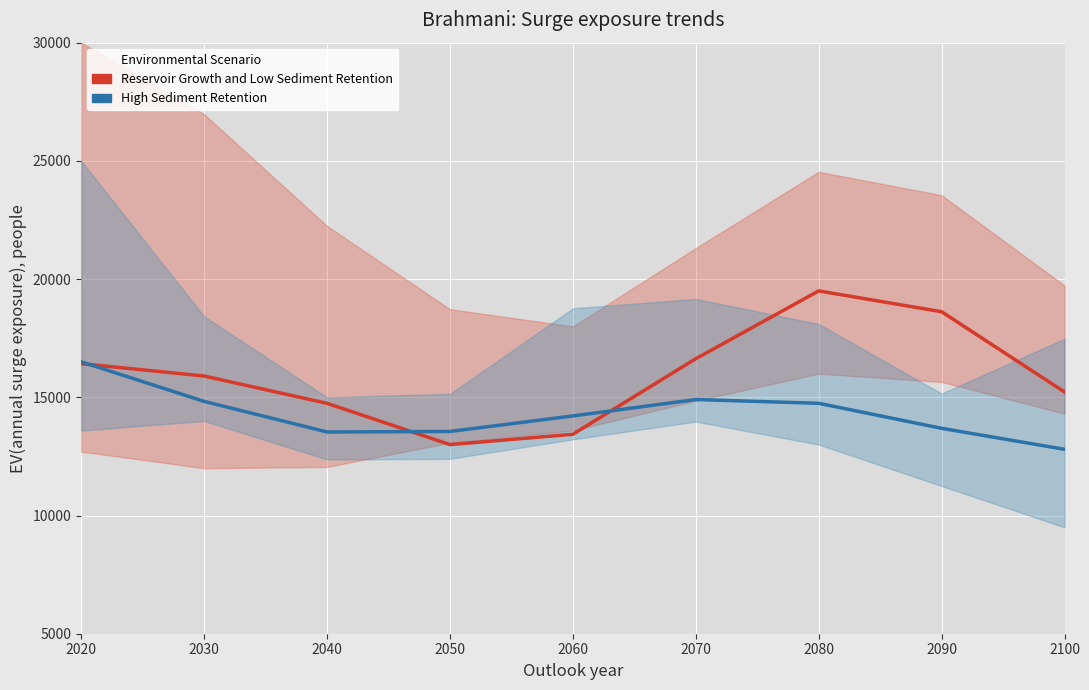

List the series in order of their overall mean, lowest first.

High Sediment Retention, Reservoir Growth and Low Sediment Retention